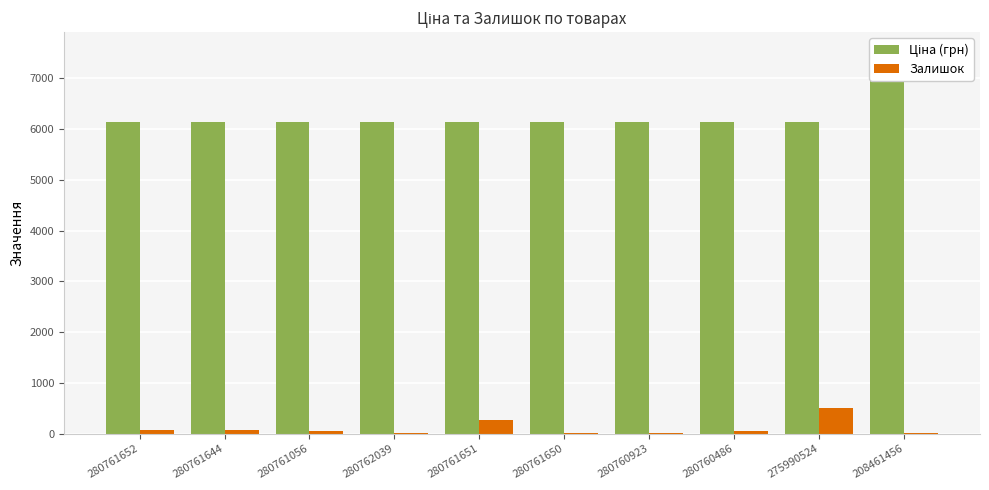

What are all the series names shown in the legend?

Ціна (грн), Залишок